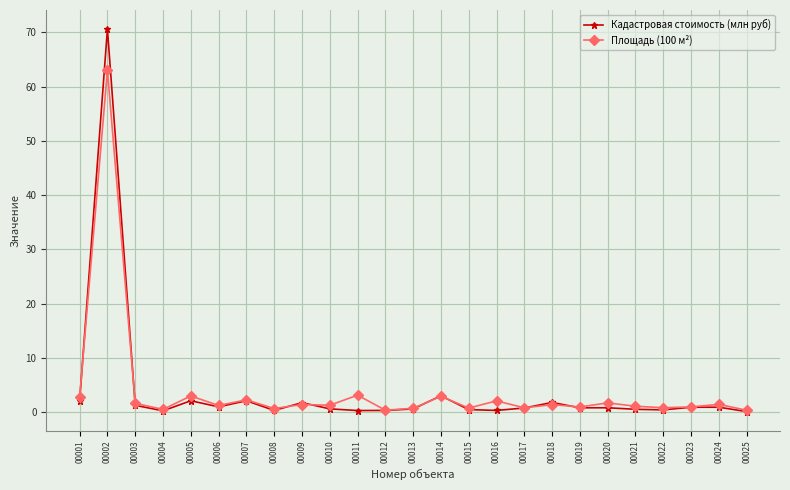

At which category does the chart reach its peak across all series?

00002